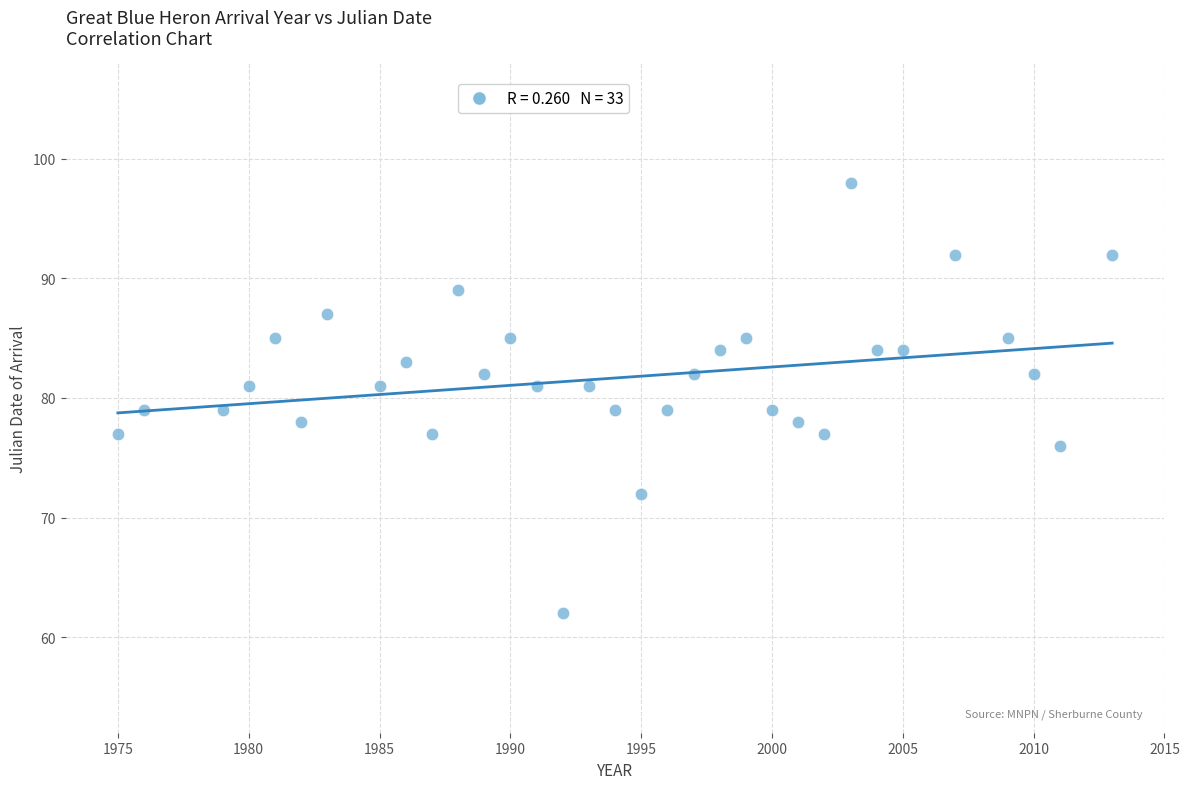

What is the range of X values (max minus min)?

38